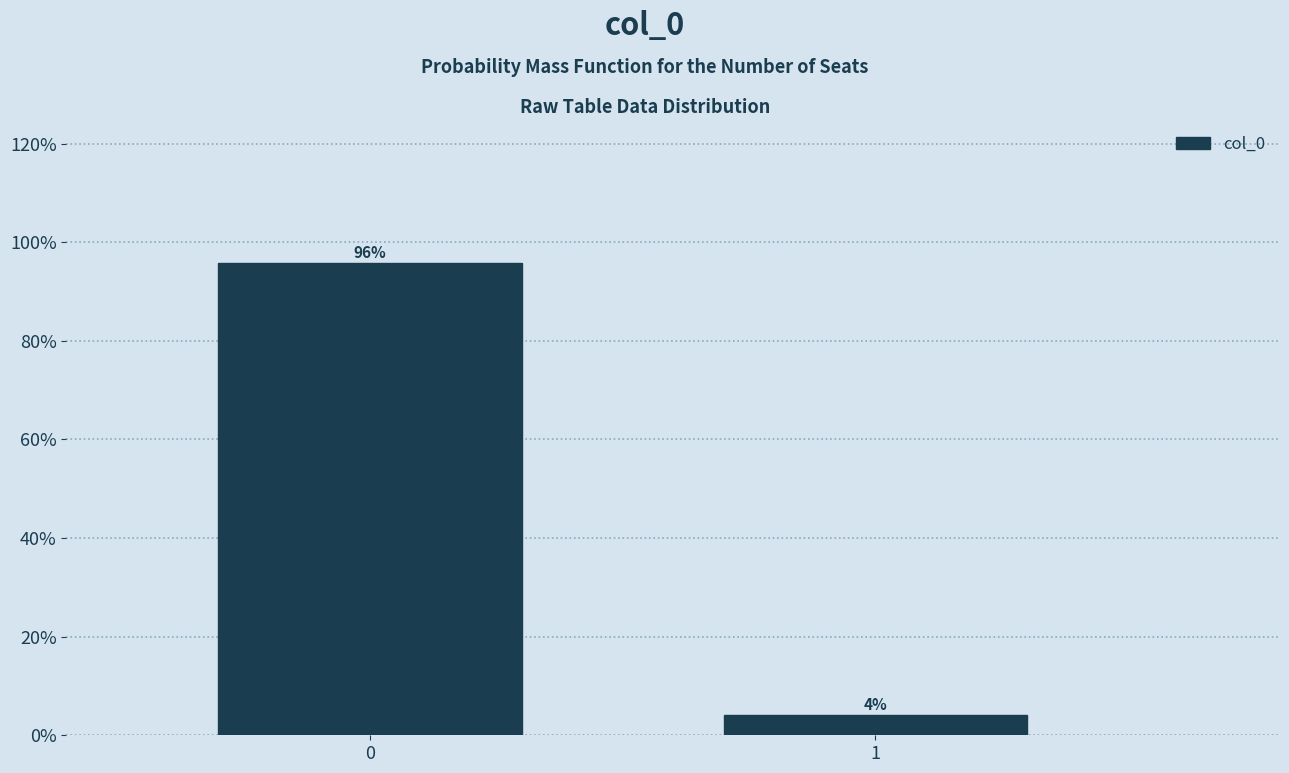

What is the value of the 1st bar from the left?

95.8